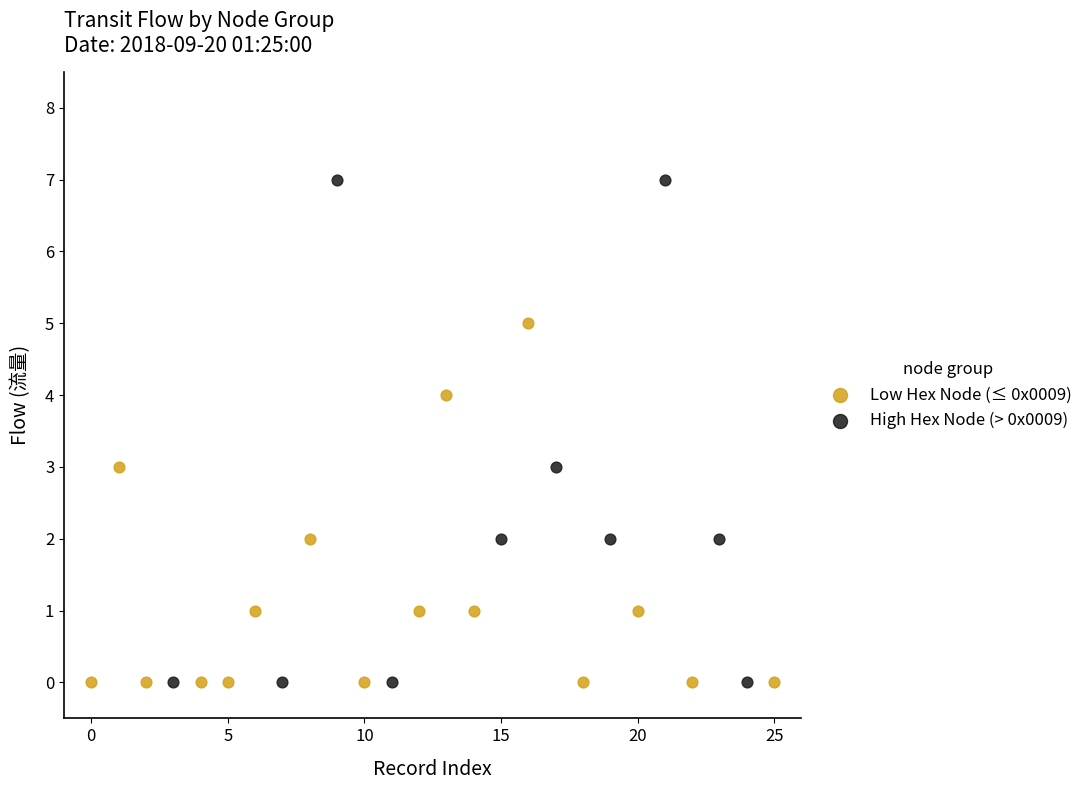

What are all the series names shown in the legend?

Low Hex Node (≤ 0x0009), High Hex Node (> 0x0009)